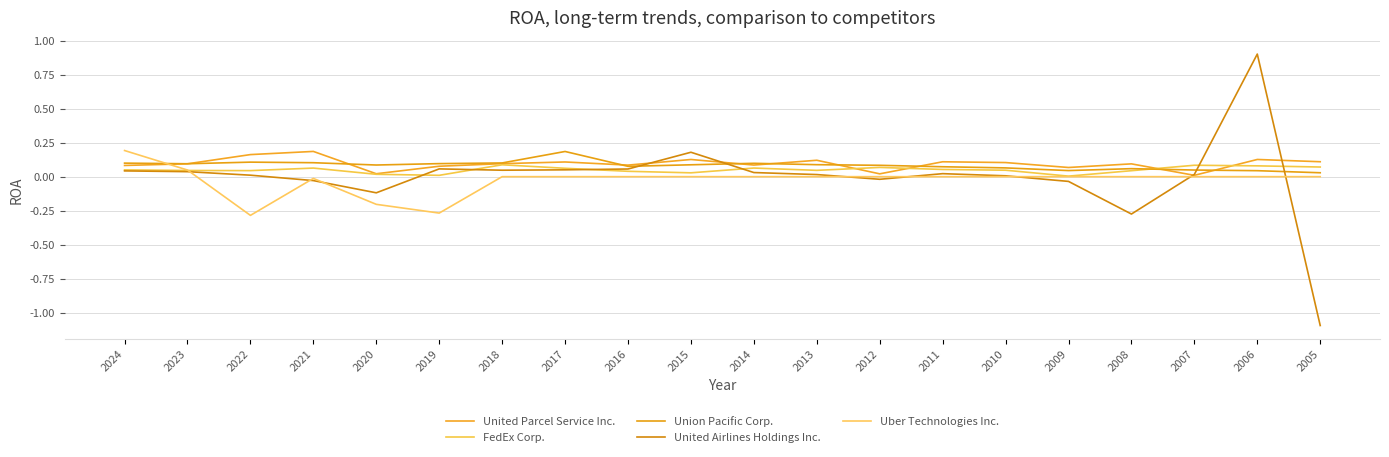

What is the difference between the United Airlines Holdings Inc. values at 2011 and 2008?

0.3